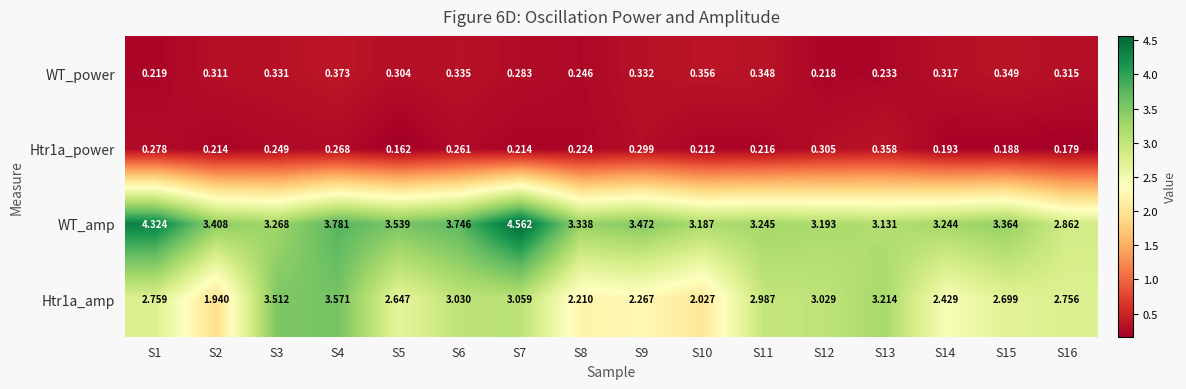

Which series has the largest total across all categories?

WT_amp